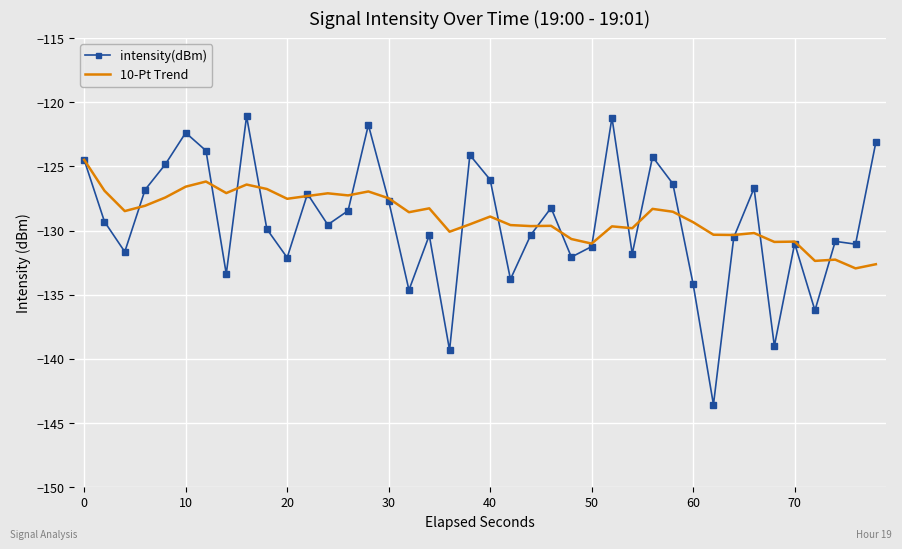

Rank the series by their maximum value, from highest to lowest.

intensity(dBm), 10-Pt Trend